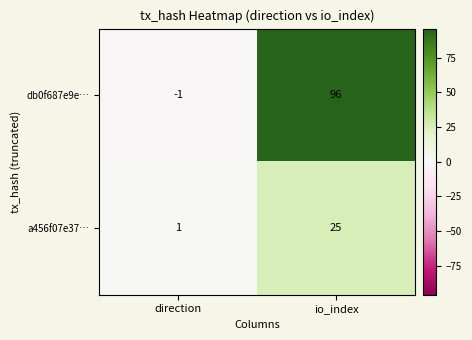

Which series has the widest spread of values?

db0f687e9e…